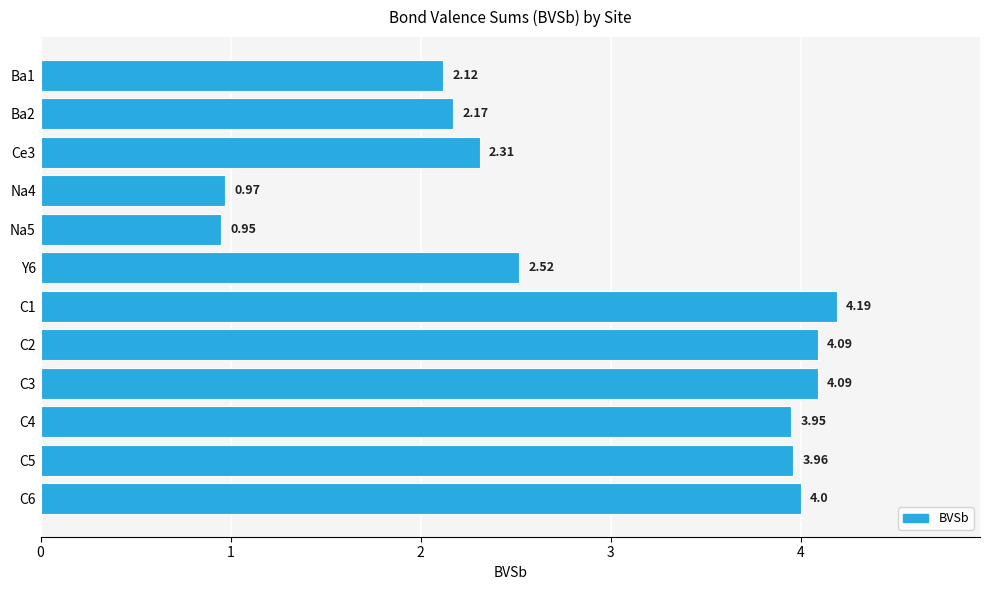

How many bars are there in total?

12